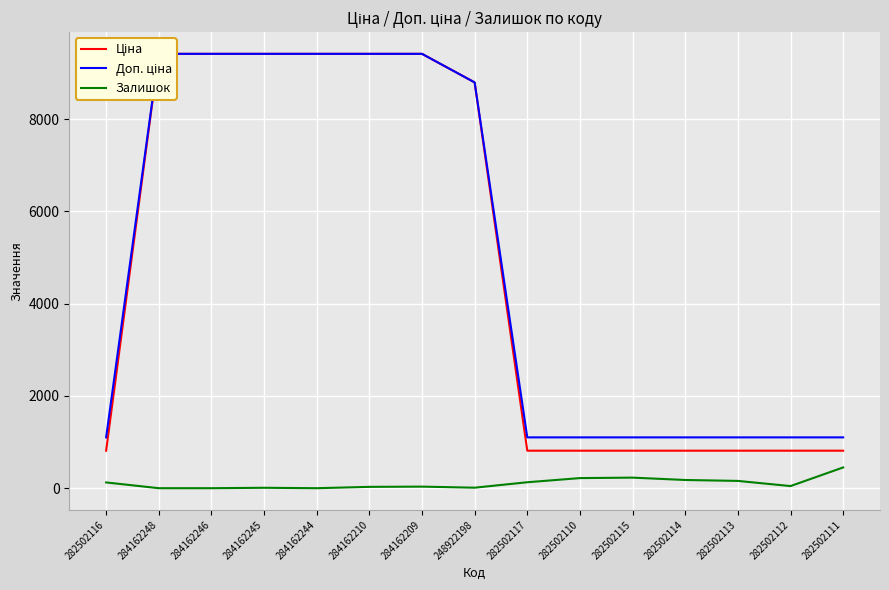

True or false: Доп. ціна has more than 0 interior local peaks.

False